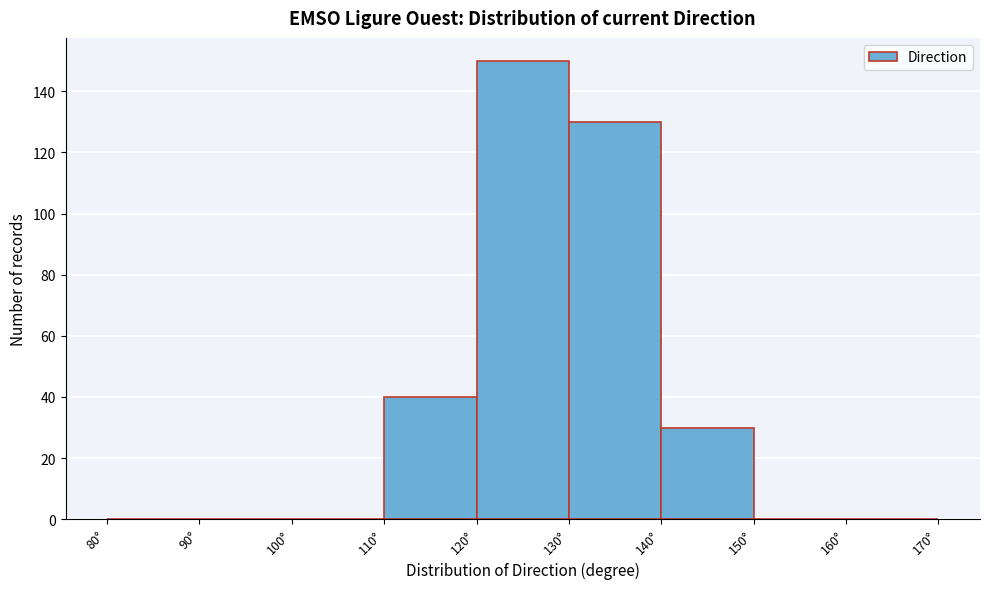

How tall is the bar that spans 110 to 120 on the x-axis? The values are not printed on the chart, so give them approximately, as read against the axis.

40